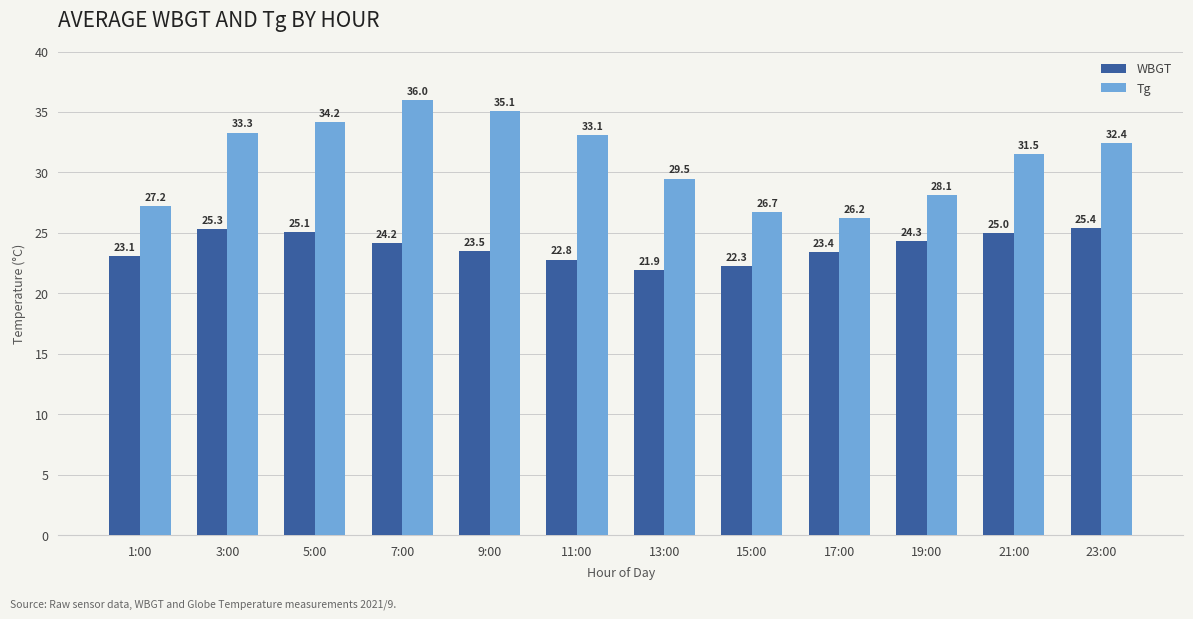

How many values in the WBGT series exceed 24?

6